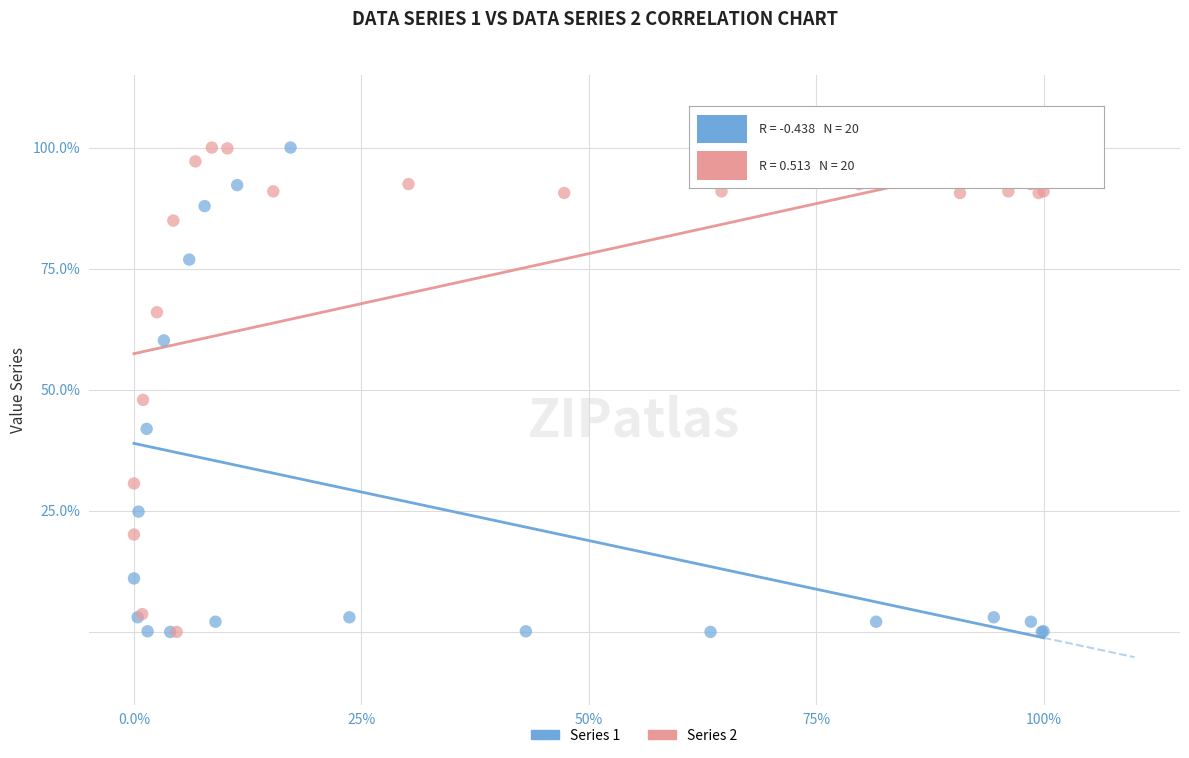

What are all the series names shown in the legend?

Series 1, Series 2